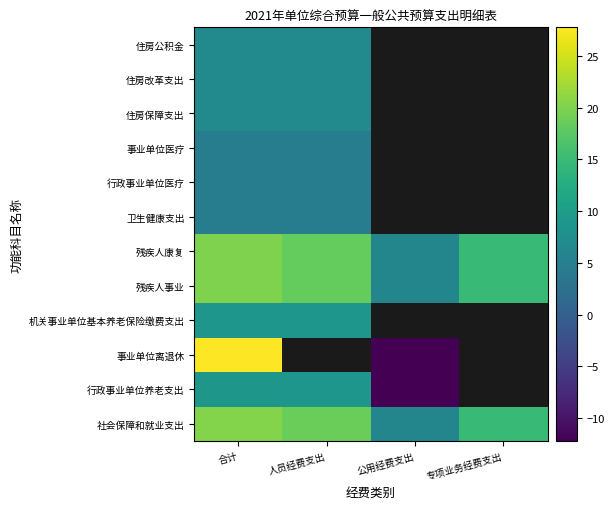

At which category is the sum across all series the highest?

合计